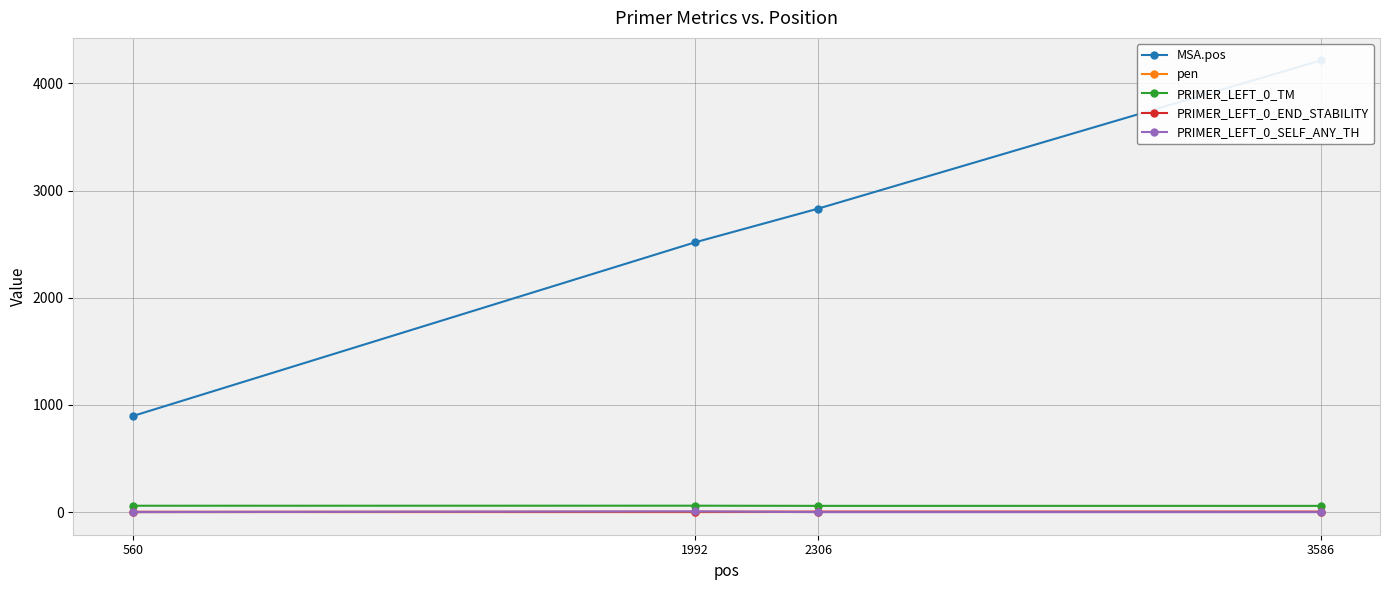

What is the maximum value for PRIMER_LEFT_0_END_STABILITY?

5.0